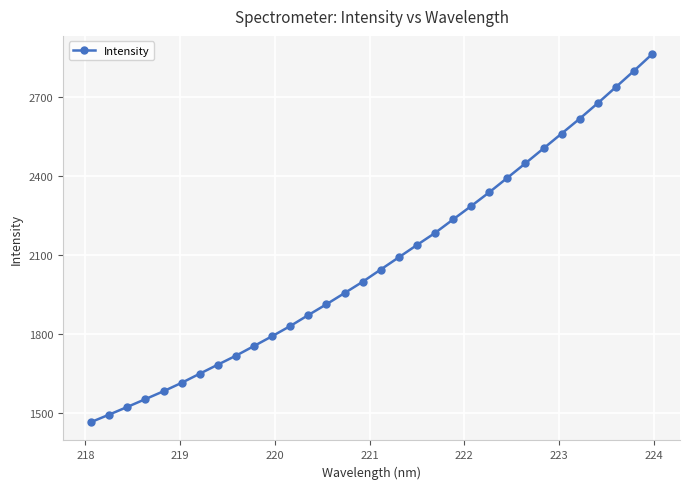

What is the smallest value displayed?

1463.8